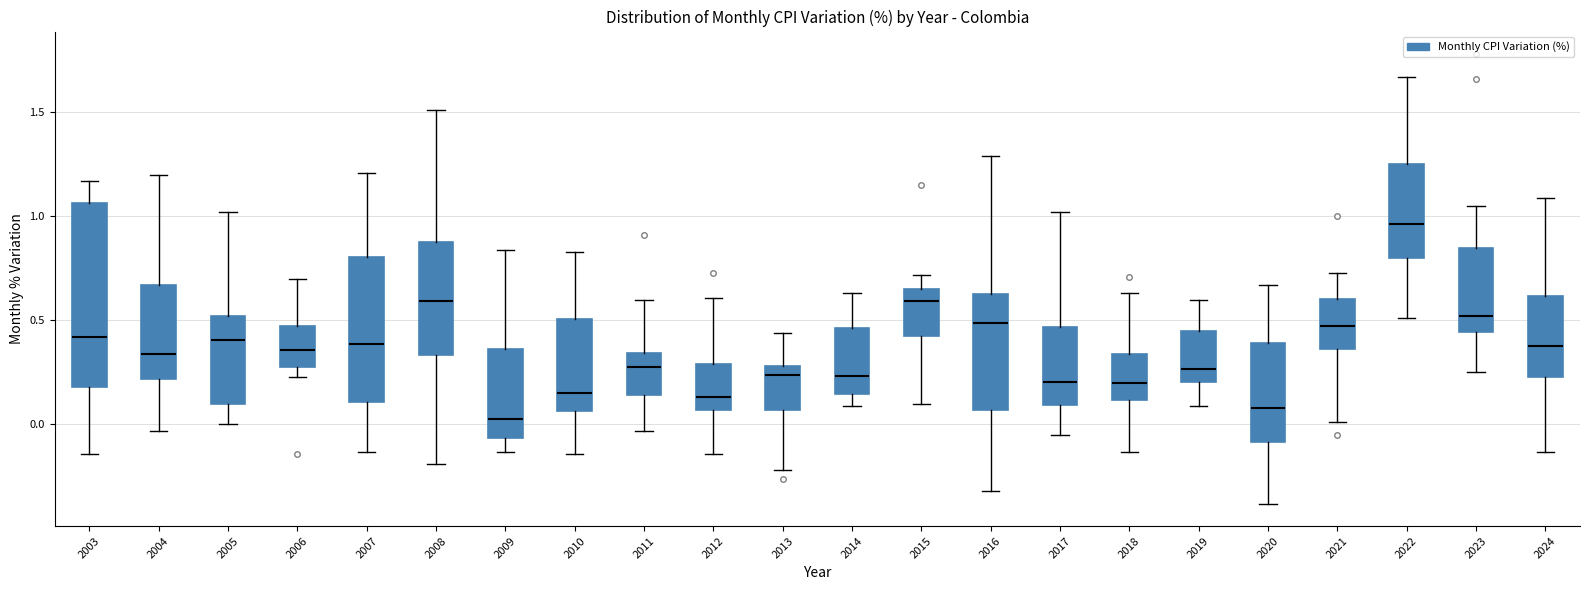

Comparing the boxes themselves (not the whiskers), which one is the tallest?

2003